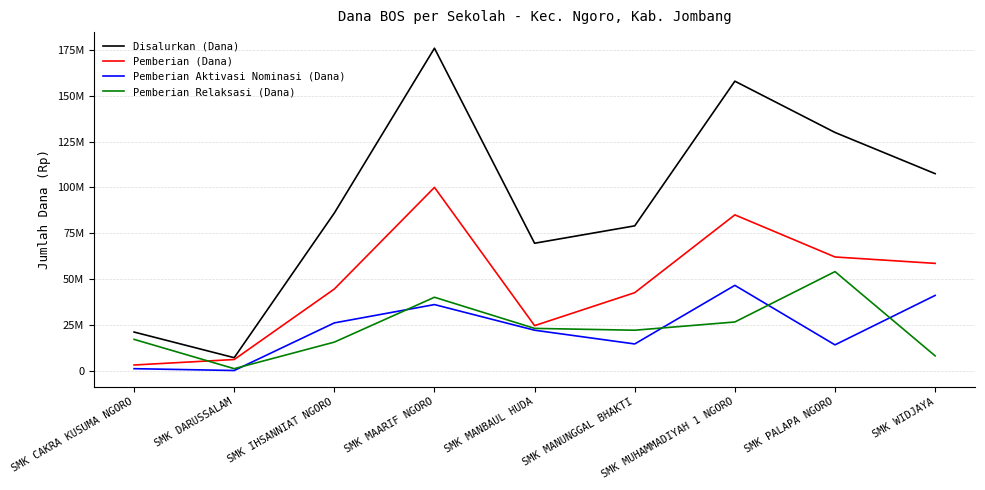

True or false: Disalurkan (Dana) and Pemberian Aktivasi Nominasi (Dana) cross at least once.

False